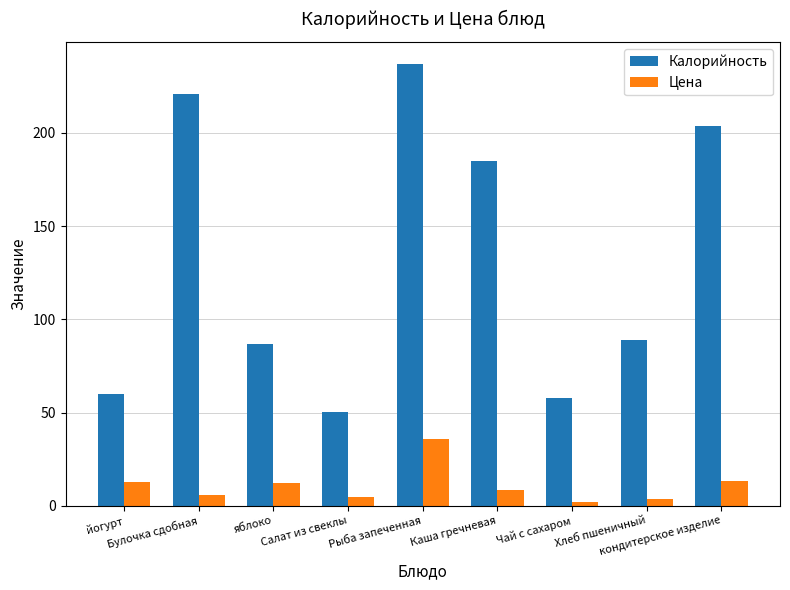

List the series in order of their peak value, highest first.

Калорийность, Цена